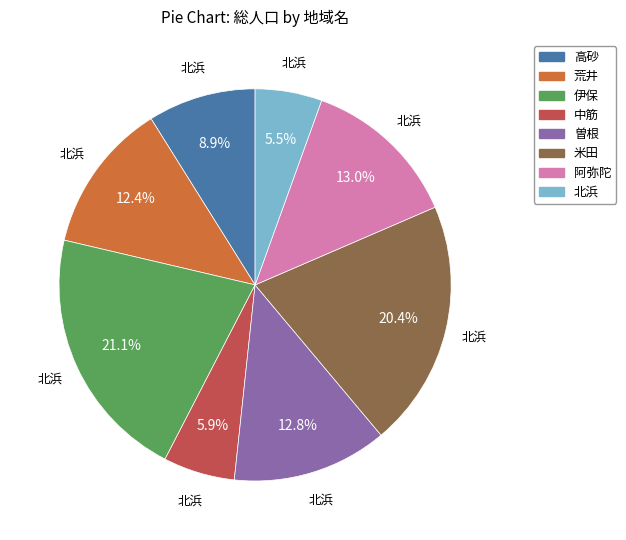

Does 阿弥陀 represent more than half of the total?

No